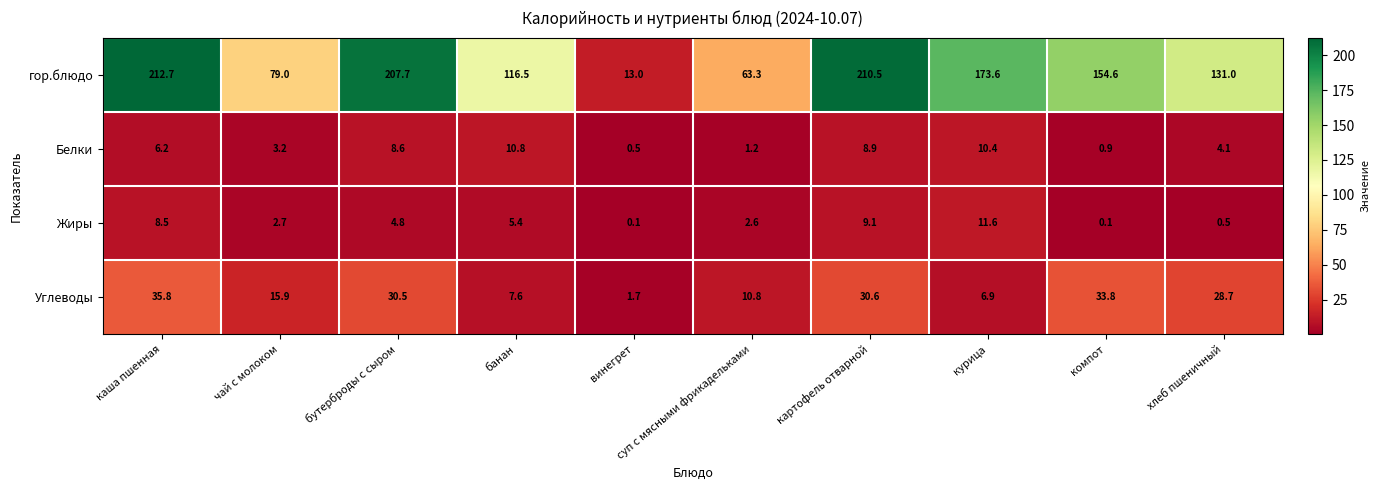

Count the number of categories in the chart.

10